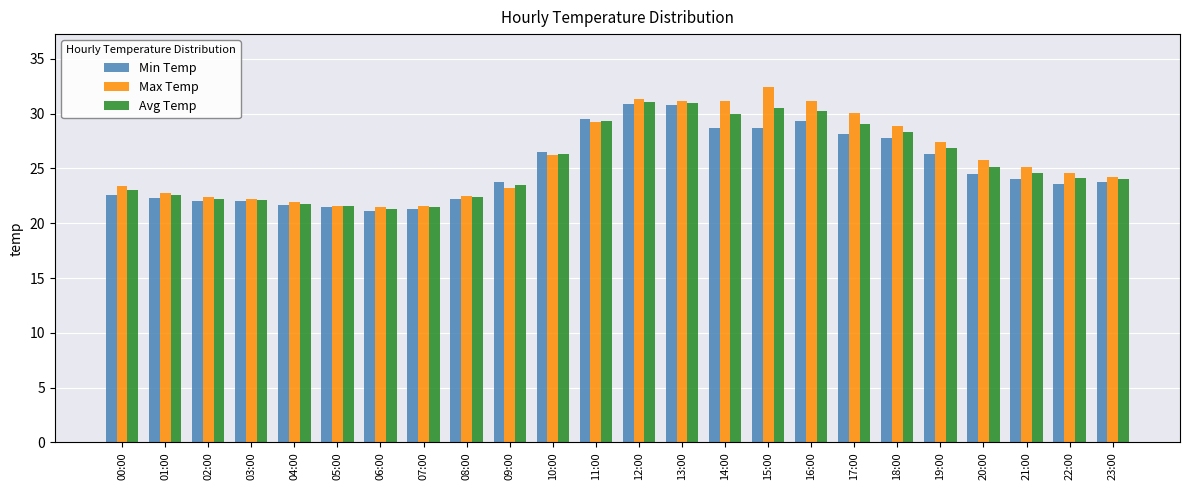

What are all the series names shown in the legend?

Min Temp, Max Temp, Avg Temp